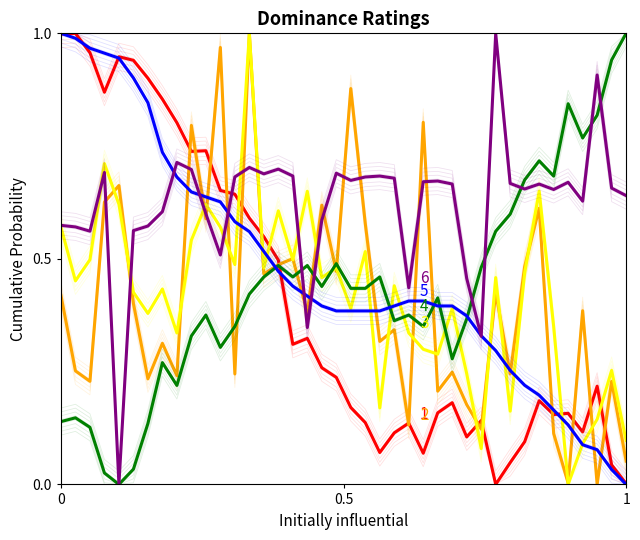

What is the difference between the maximum and second lowest values in the SDS_P1 series?

1.0